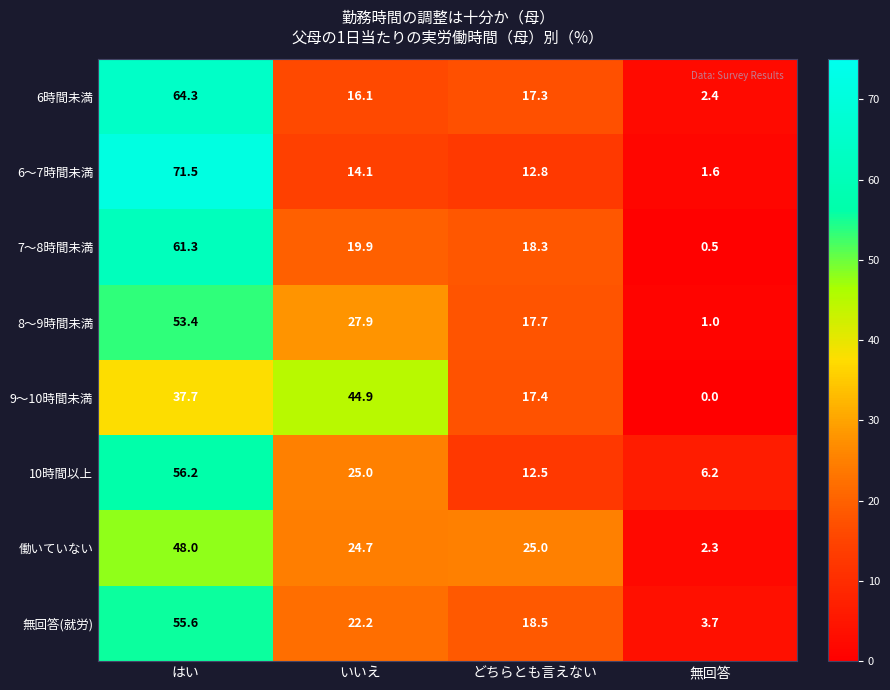

Between いいえ and どちらとも言えない, which series saw the biggest shift?

9～10時間未満